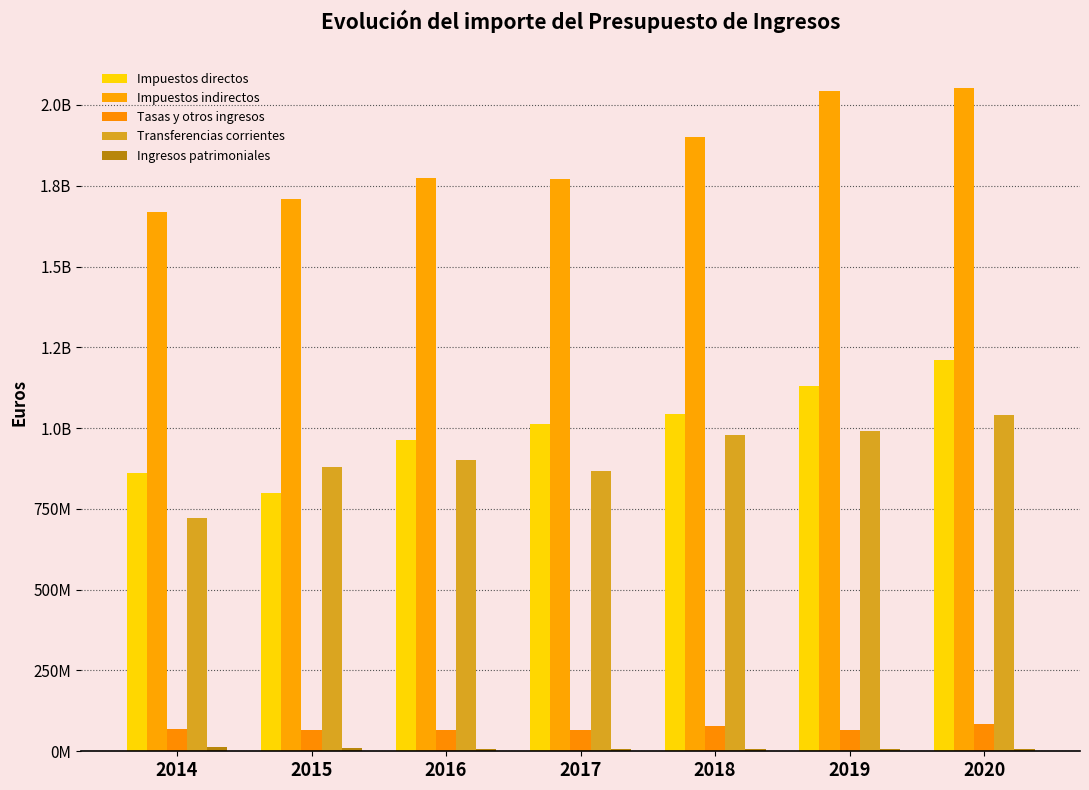

Between 2014 and 2016, which is larger?

2016